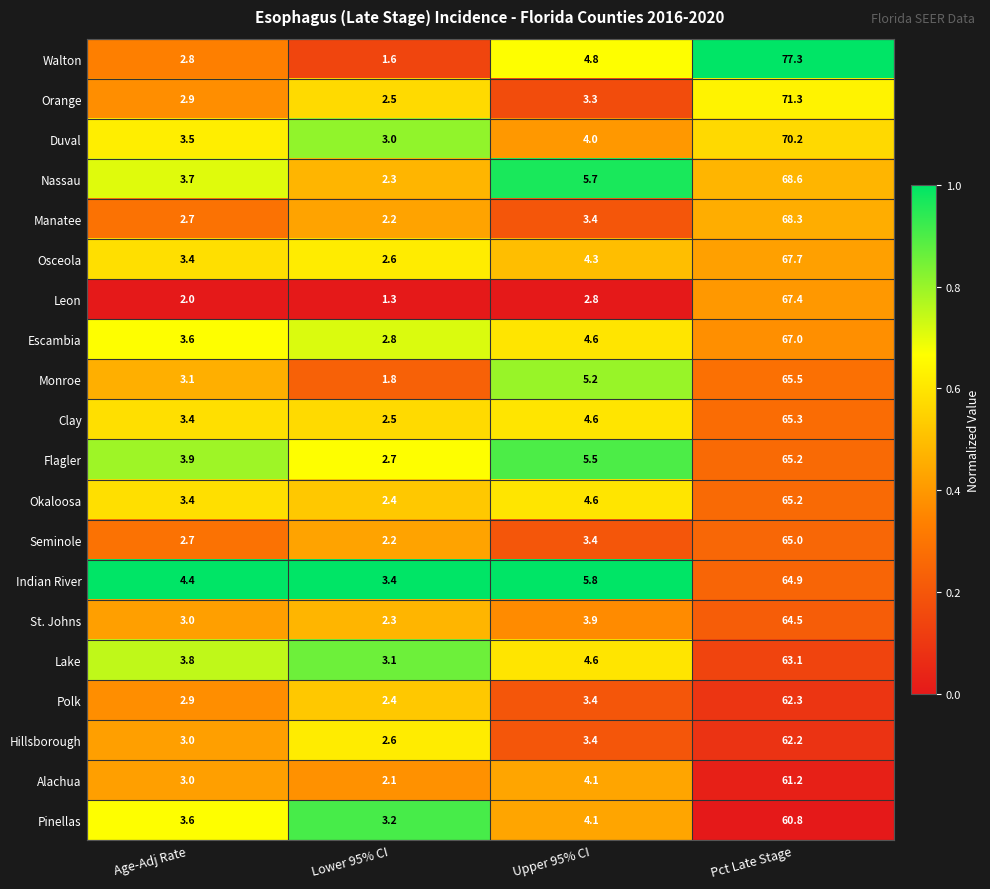

Read the Seminole value at Pct Late Stage.

65.0